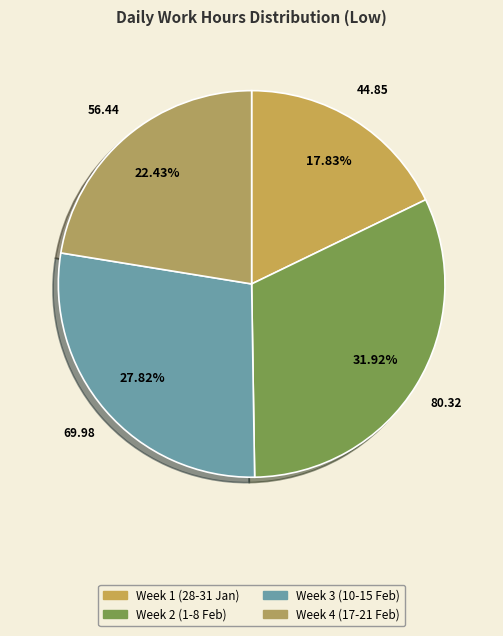

How many slices are in this pie chart?

4